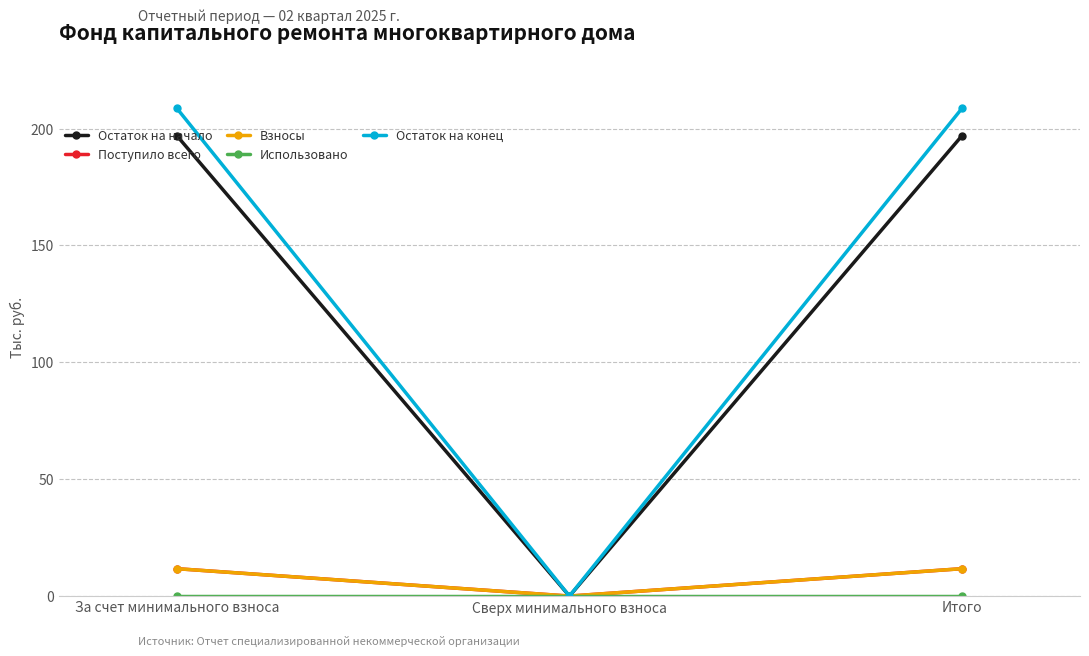

What is the difference between the second highest and minimum values in the Остаток на конец series?

208.7